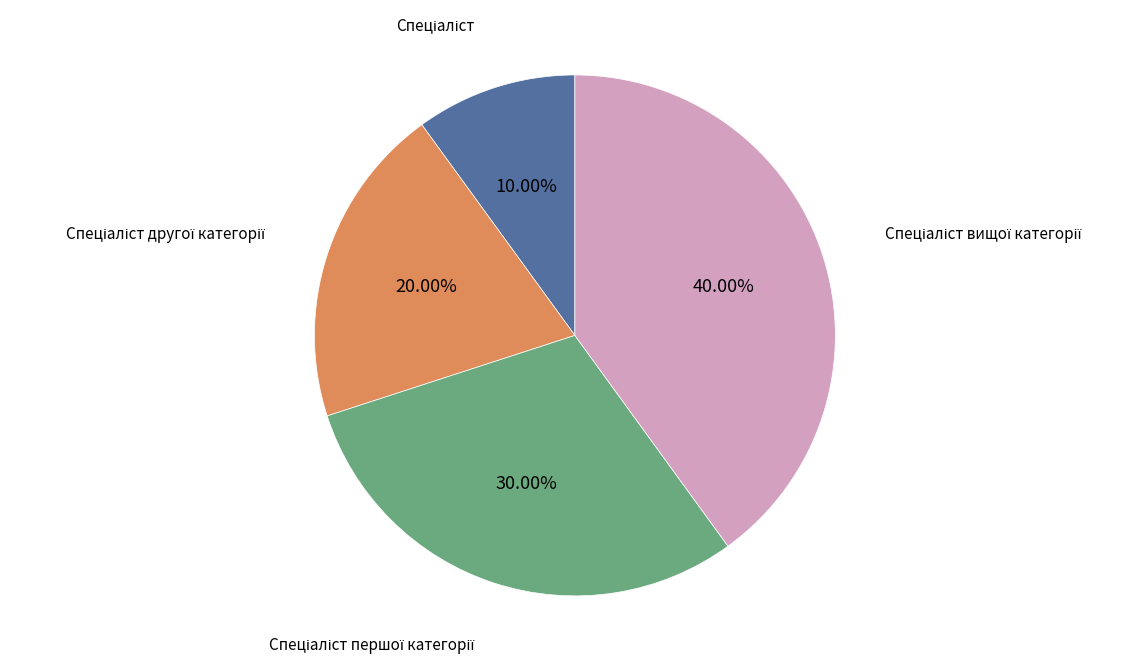

Is there any slice that represents more than half of the pie?

No